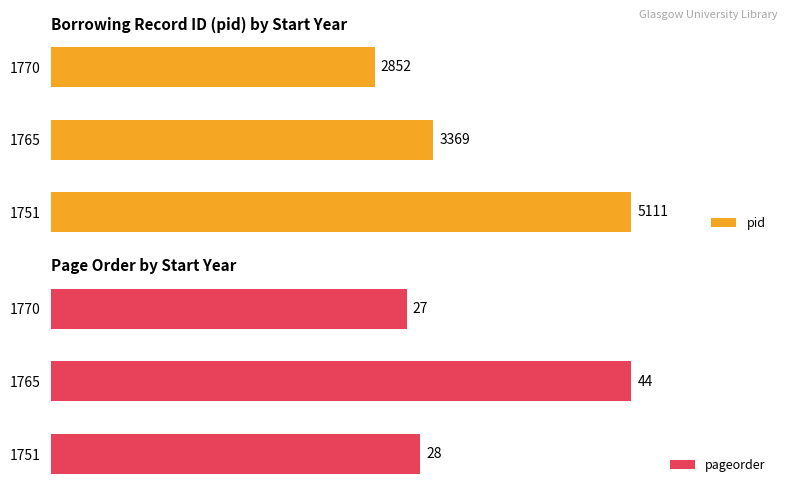

List the labels in order of pageorder value, smallest first.

1770, 1751, 1765